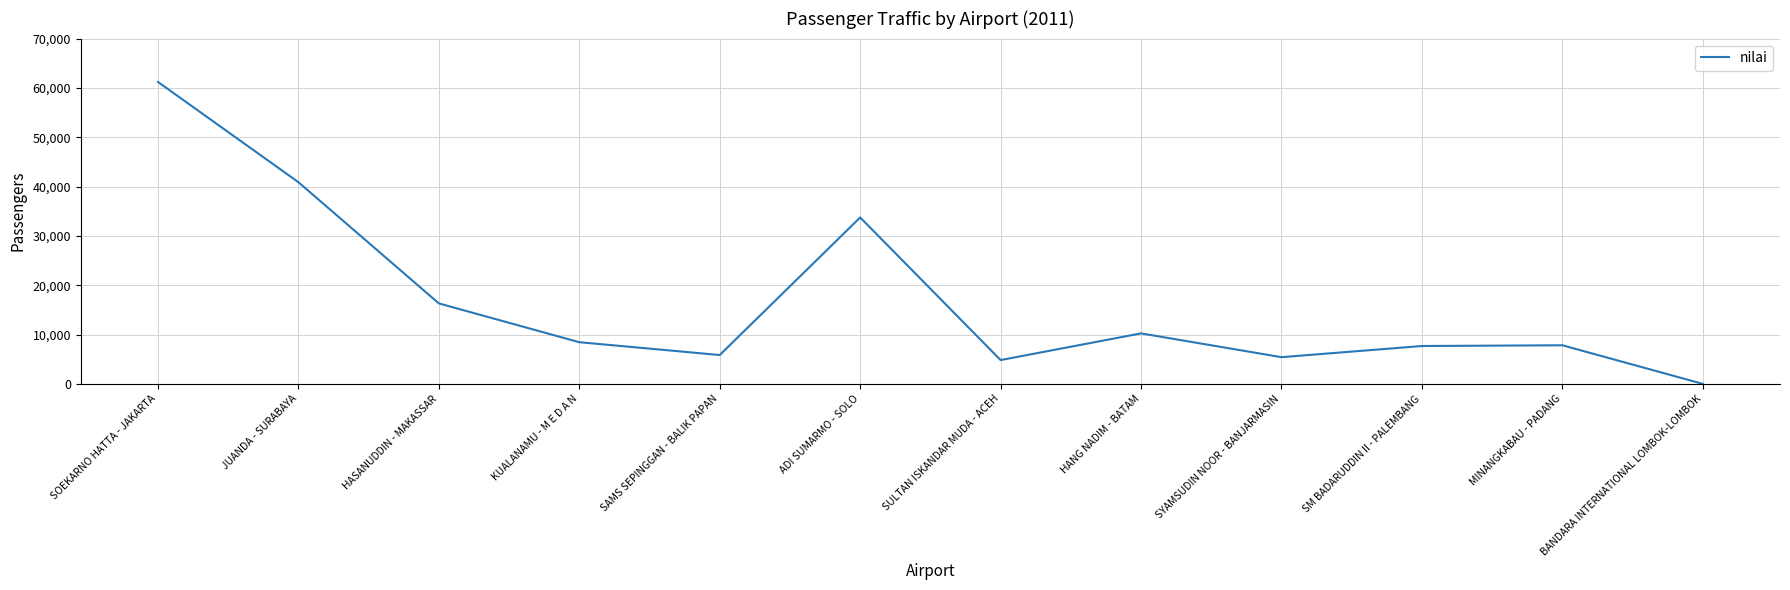

What position from the left is JUANDA - SURABAYA?

2